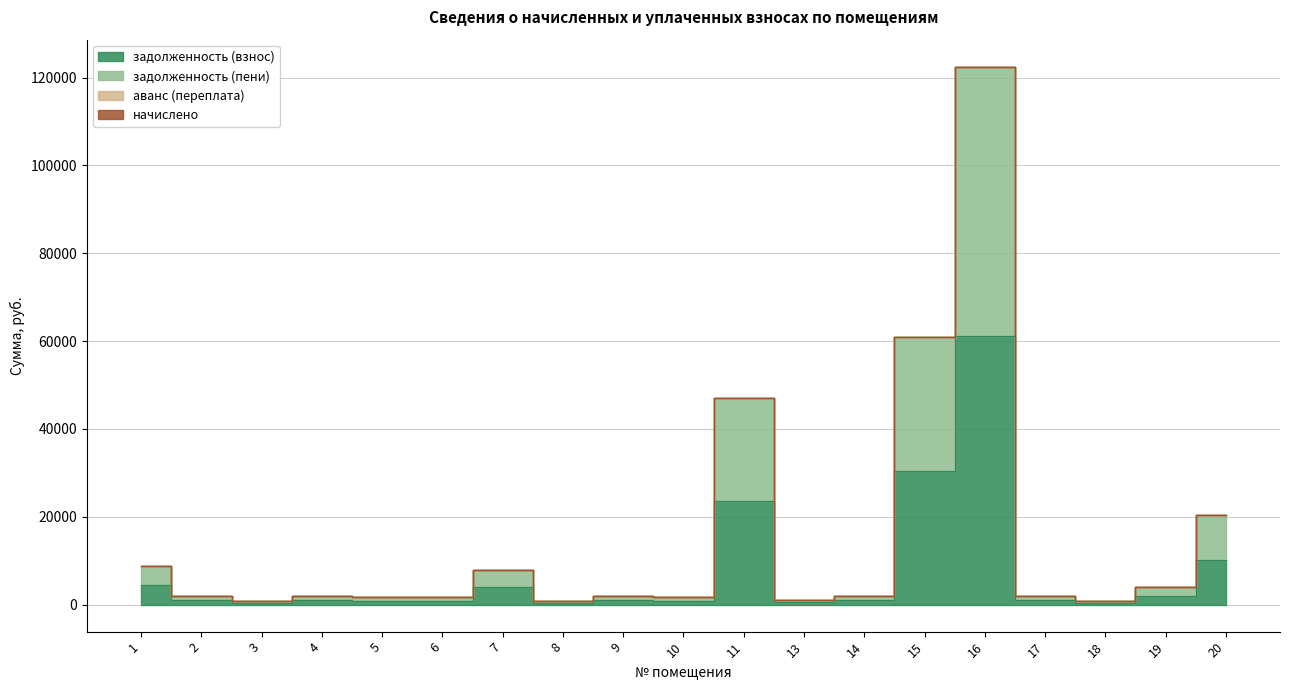

What is the value of the задолженность (пени) point at the 2nd from the left?

2057.9